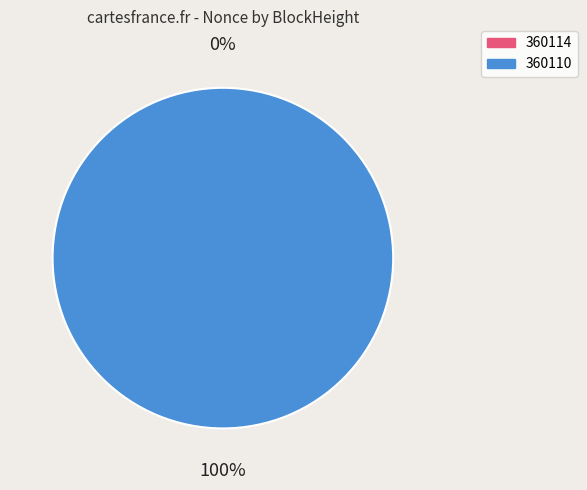

To the nearest percent, what is the difference between the largest and smallest slice percentages?

100%